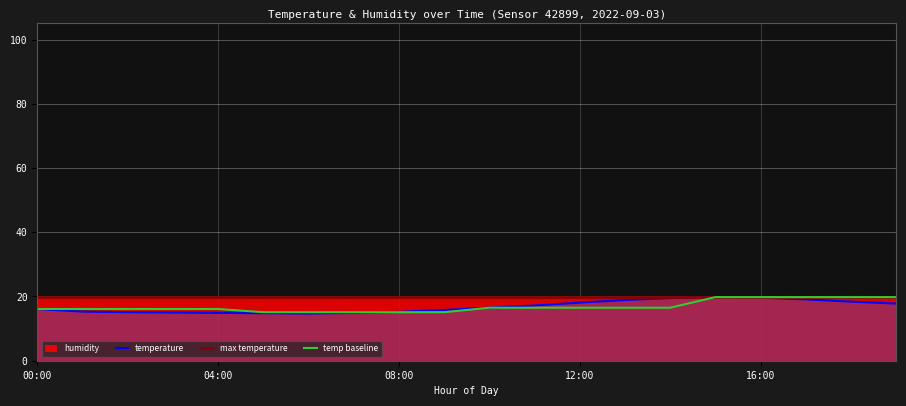

Reading left to right, transcribe all the data shown in this chart.

16.1	15.3	15.1	15.0	14.9	14.8	14.7	14.9	15.2	15.8	16.5	17.2	18.1	18.9	19.5	19.8	19.6	19.1	18.4	17.8